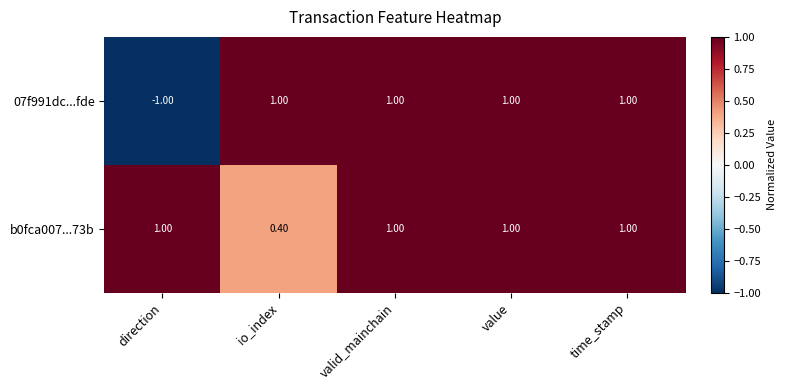

How many series are shown in this chart?

2